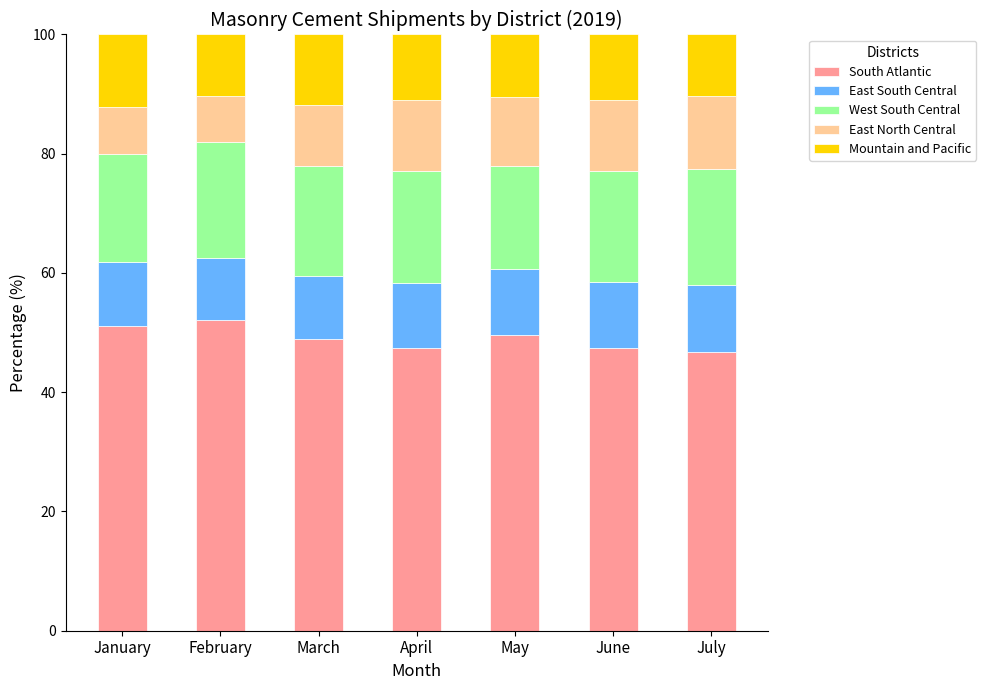

What is the sum of all South Atlantic values?

343.5